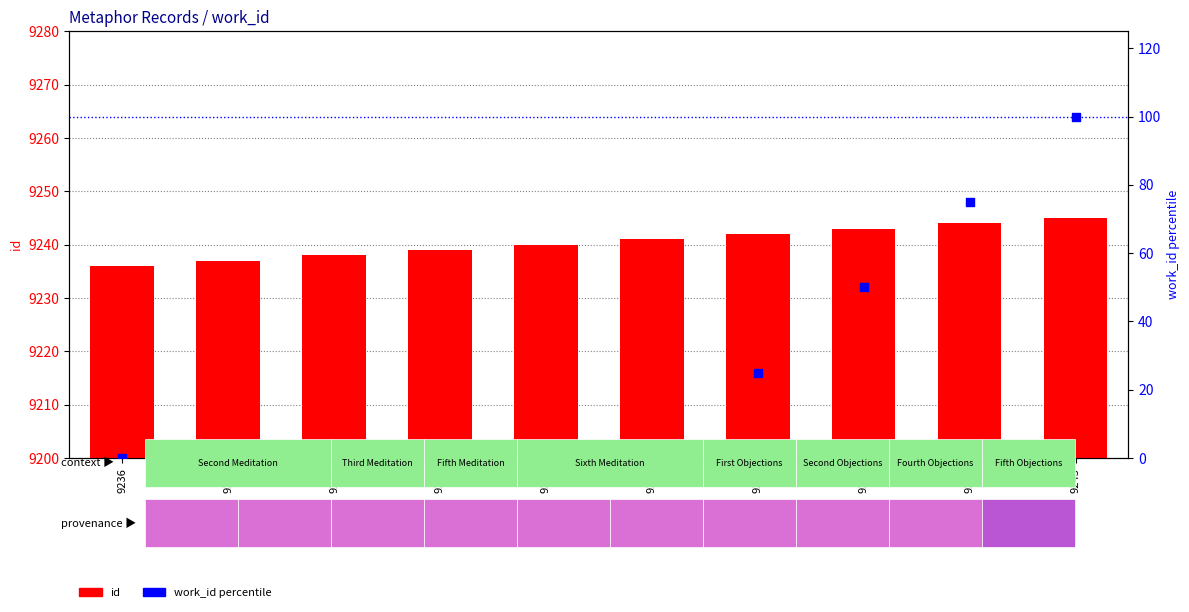

What is the total value across all series at 9240?

9240